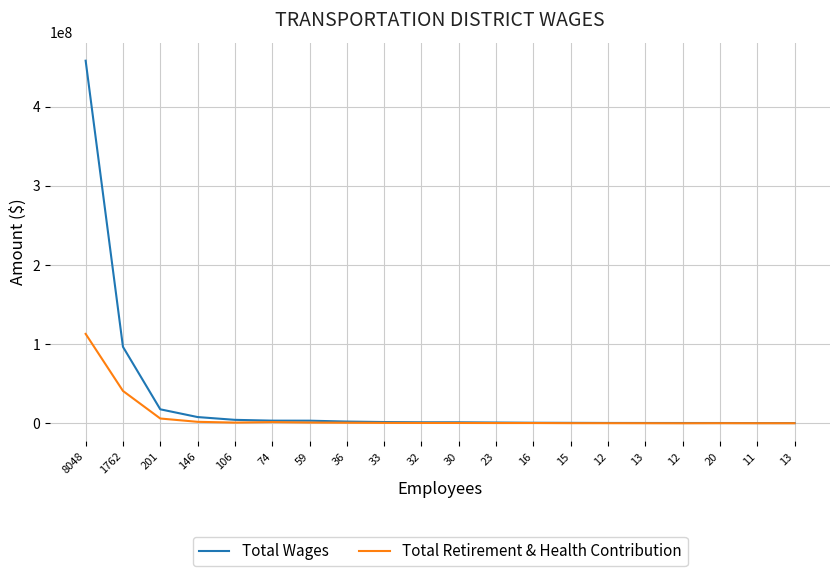

What is the difference between the Total Retirement & Health Contribution values at 12 and 11?

50265